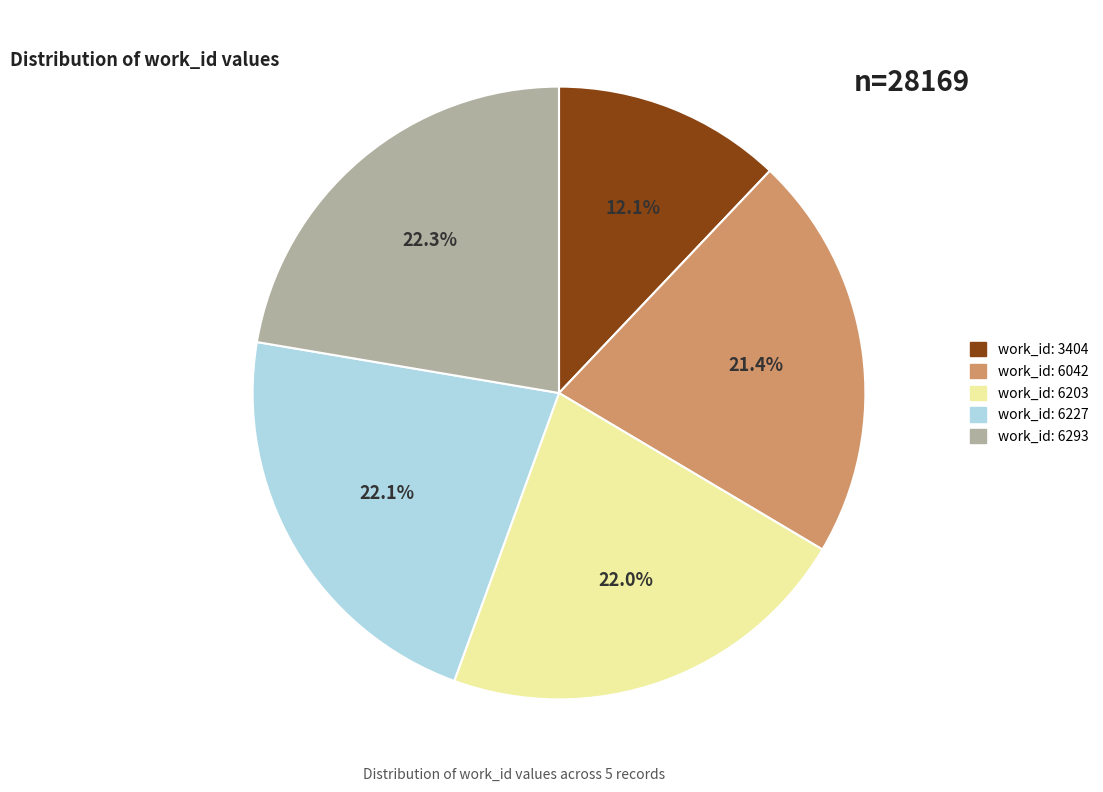

What portion of the pie excludes work_id: 3404?

87.9%